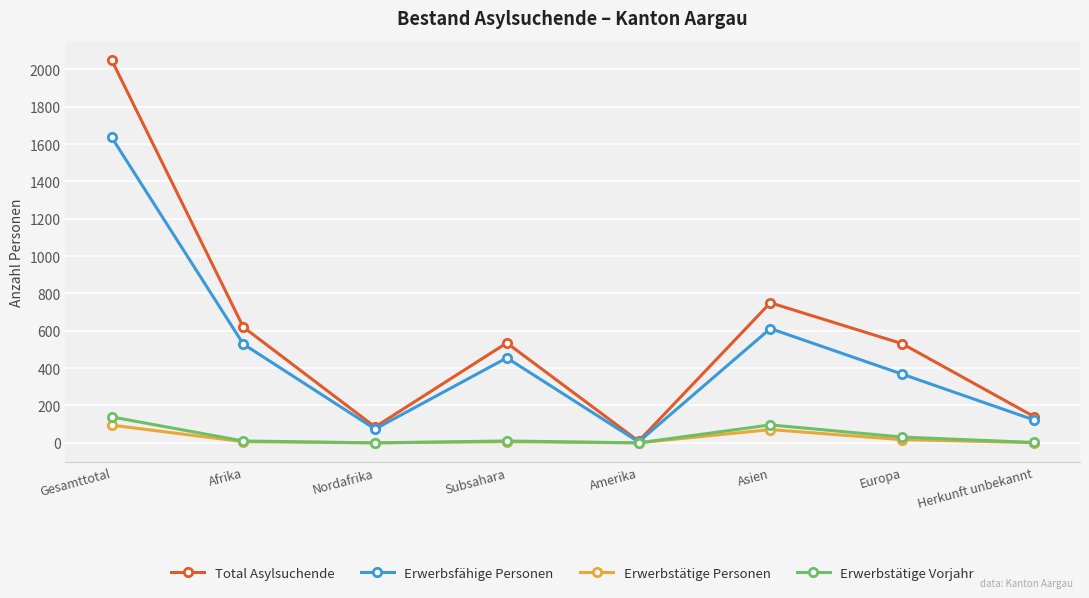

Rank the series by their maximum value, from lowest to highest.

Erwerbstätige Personen, Erwerbstätige Vorjahr, Erwerbsfähige Personen, Total Asylsuchende